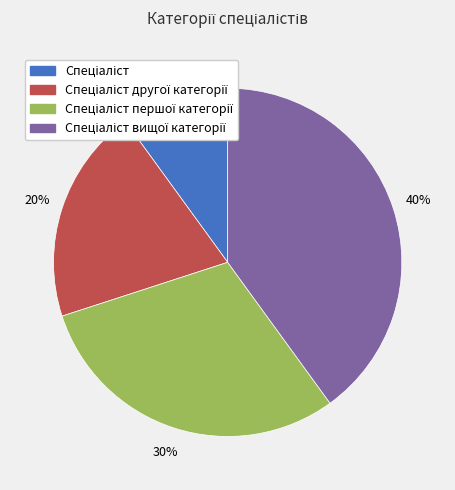

Is there any slice that represents more than half of the pie?

No